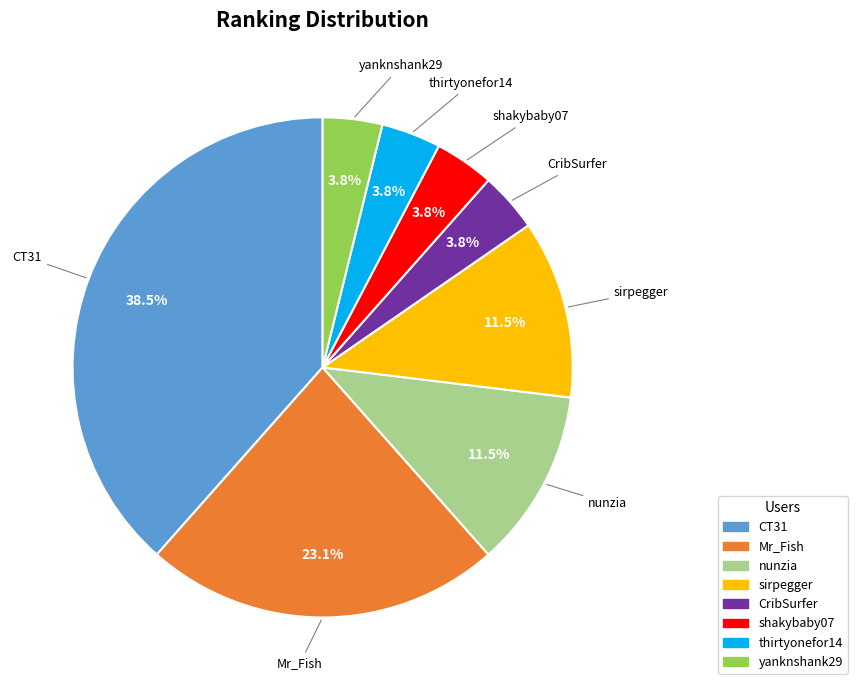

How many slices are in this pie chart?

8